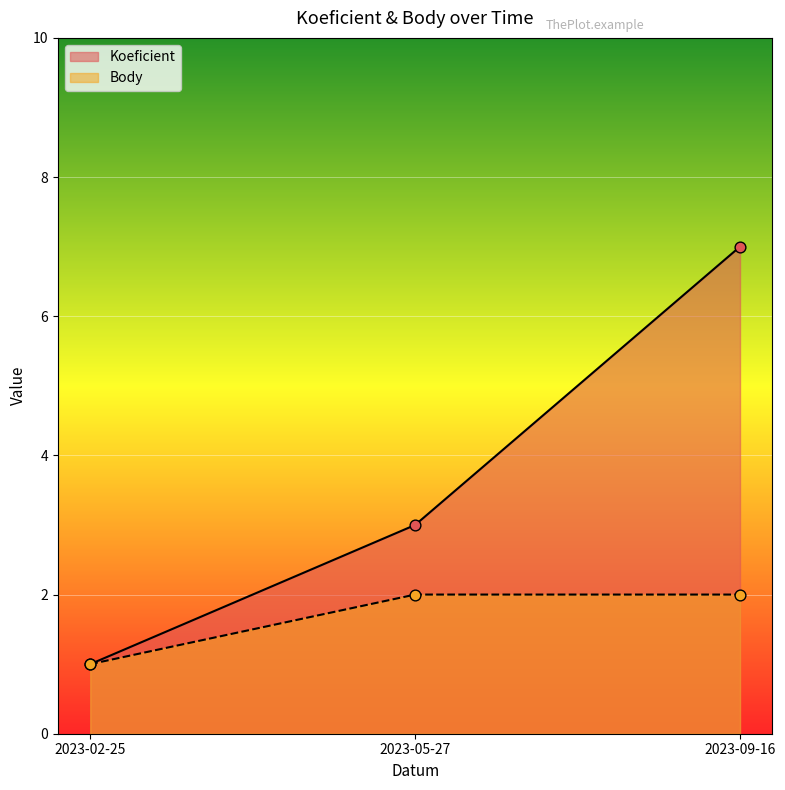

What are all the series names shown in the legend?

Koeficient, Body